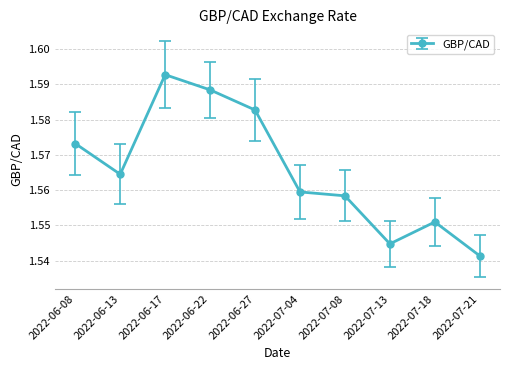

How many points are higher than both their immediate neighbors (excluding endpoints)?

2